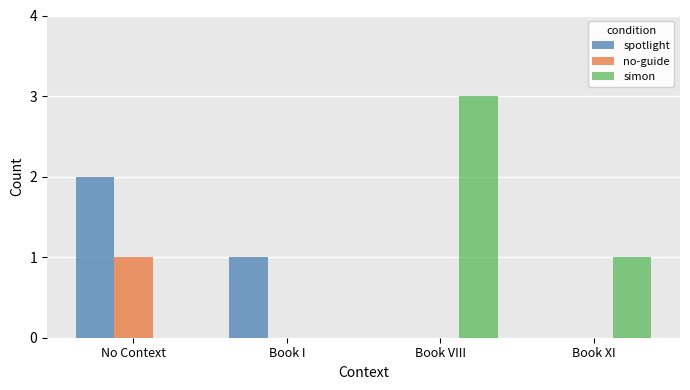

What is the greatest value displayed?

3